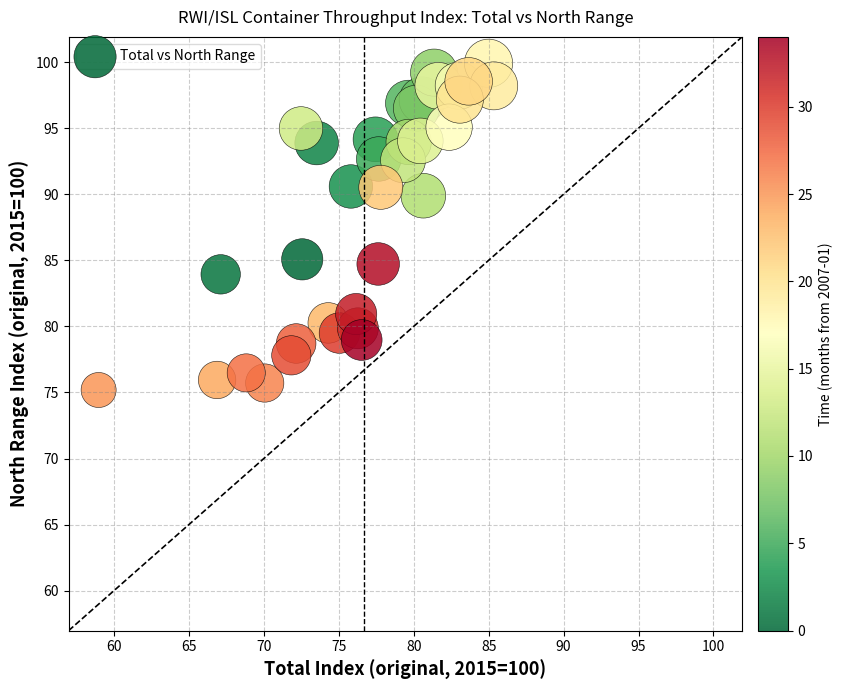

What is the range of X values (max minus min)?

26.4